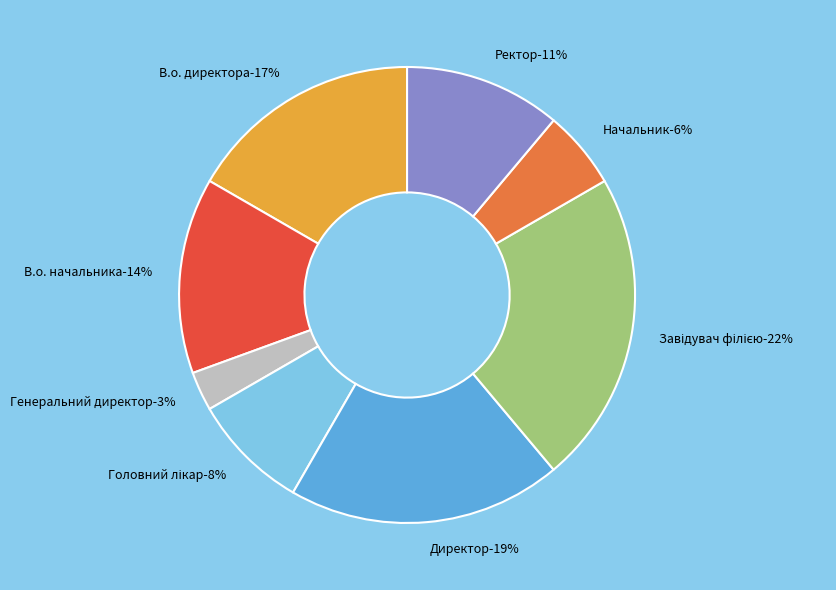

Rank the categories by value from lowest to highest.

Генеральний директор, Начальник, Головний лікар, Ректор, В.о. начальника, В.о. директора, Директор, Завідувач філією